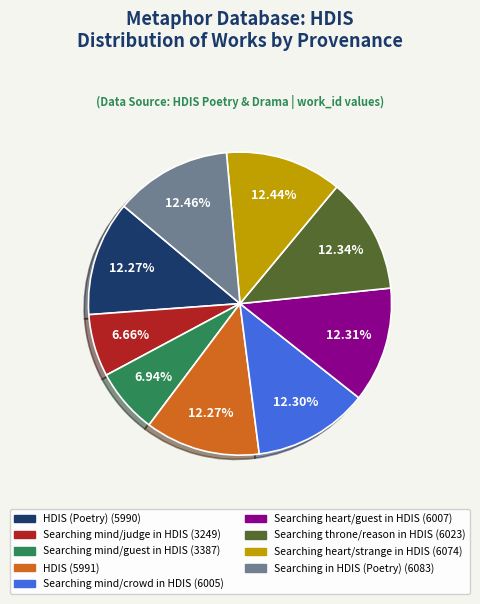

How many slices are in this pie chart?

9